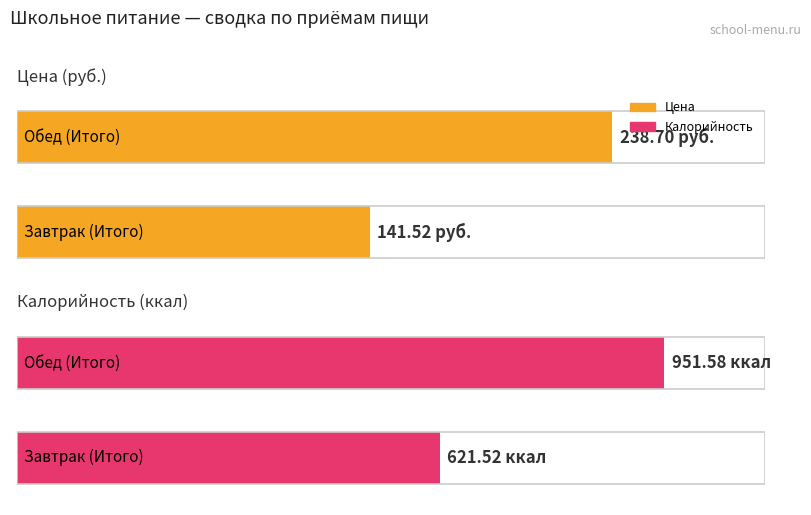

At Обед (Итого), list the series in order from largest to smallest.

Калорийность, Цена